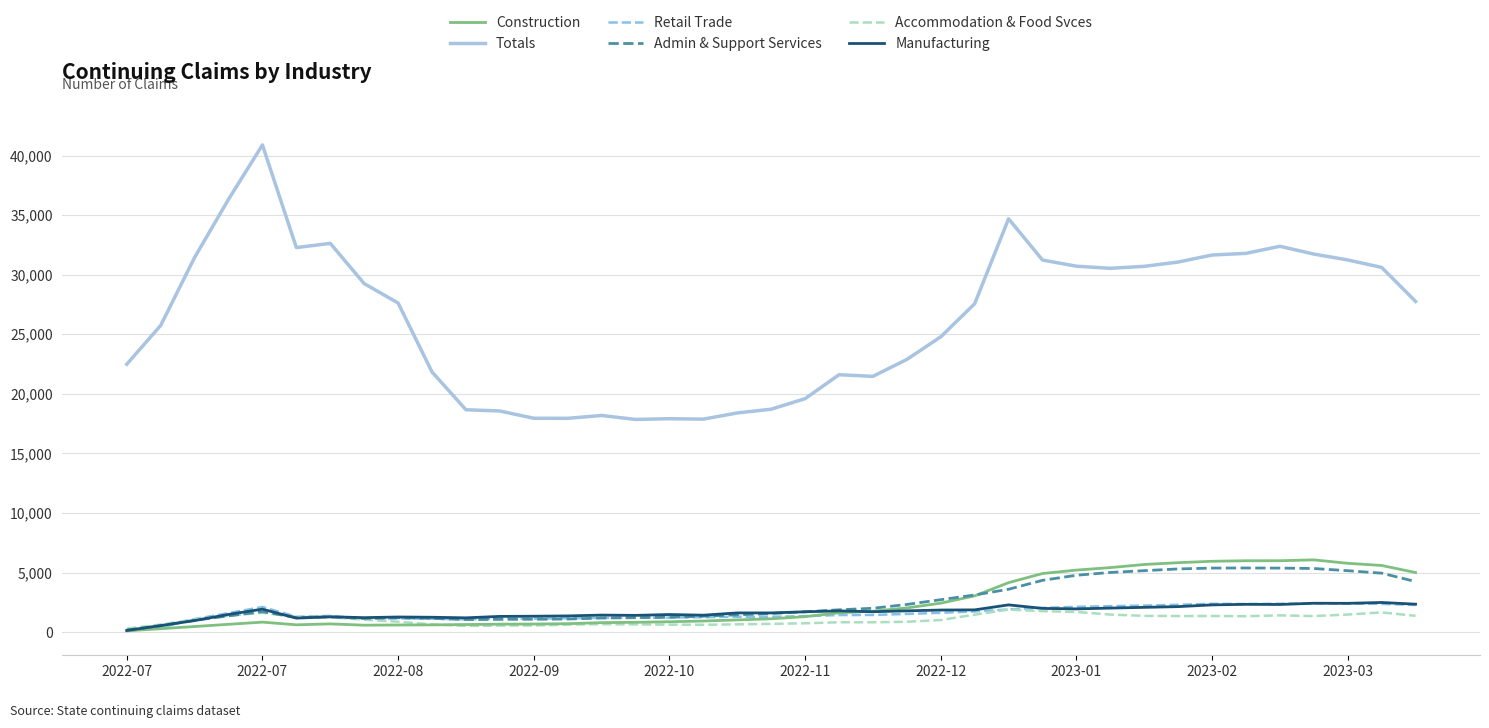

True or false: Accommodation & Food Svces and Totals cross at least once.

False